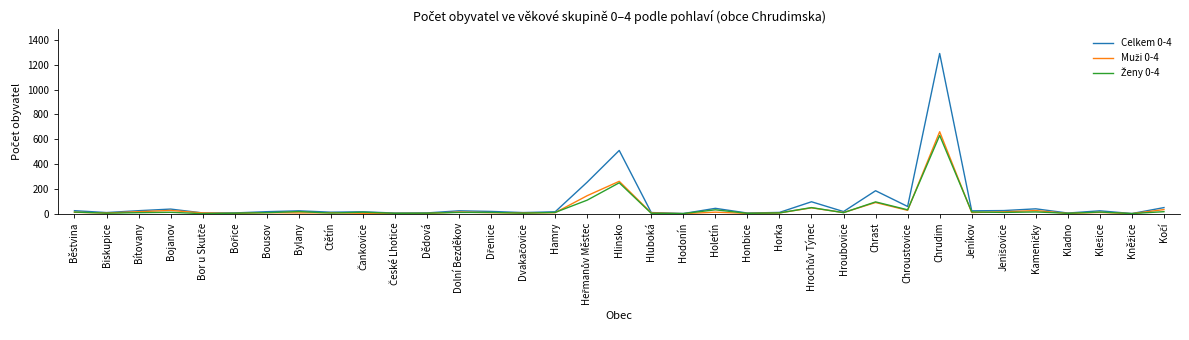

True or false: Celkem 0-4 has a value of 119 at Chrast.

False